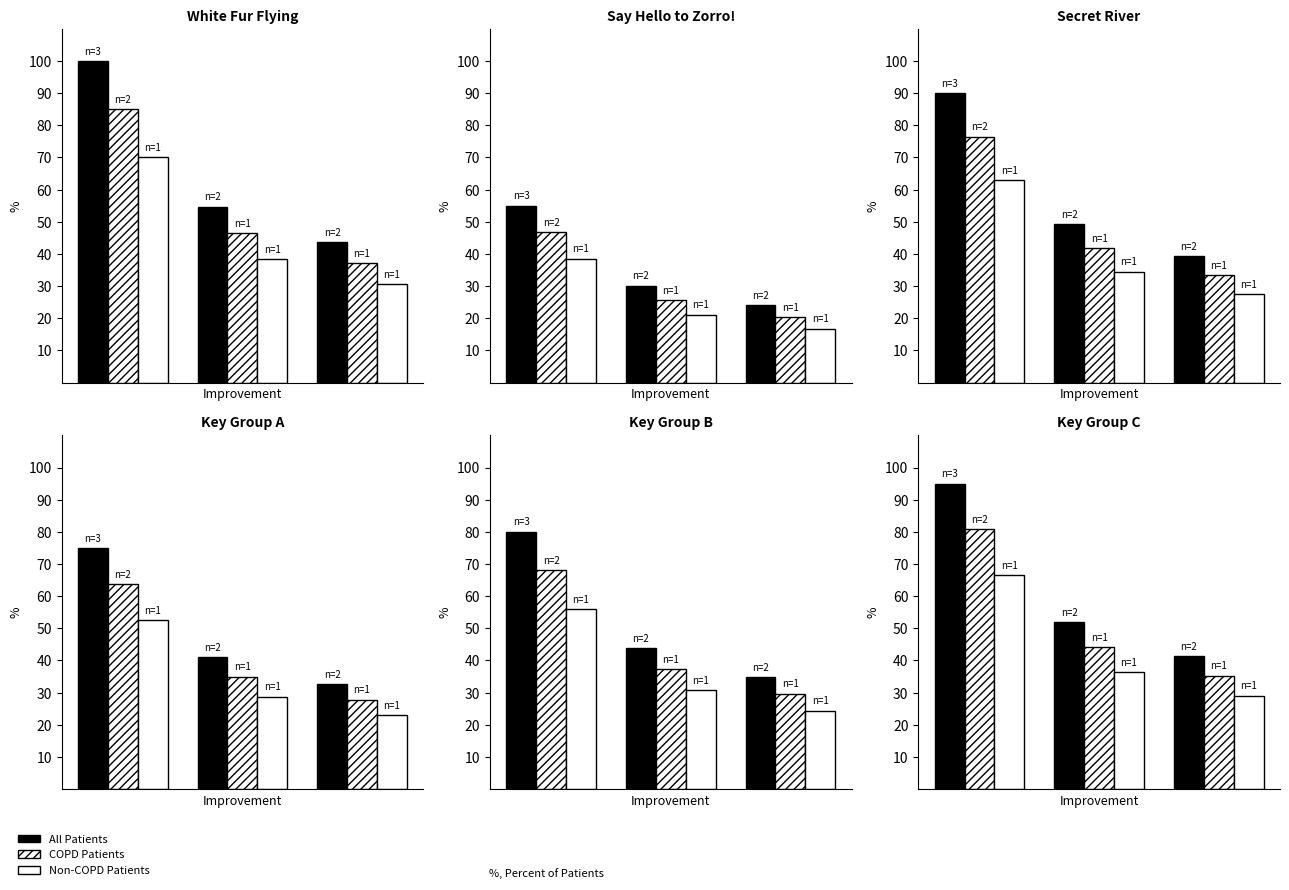

Are the bars grouped side by side (vs. stacked)?

Yes